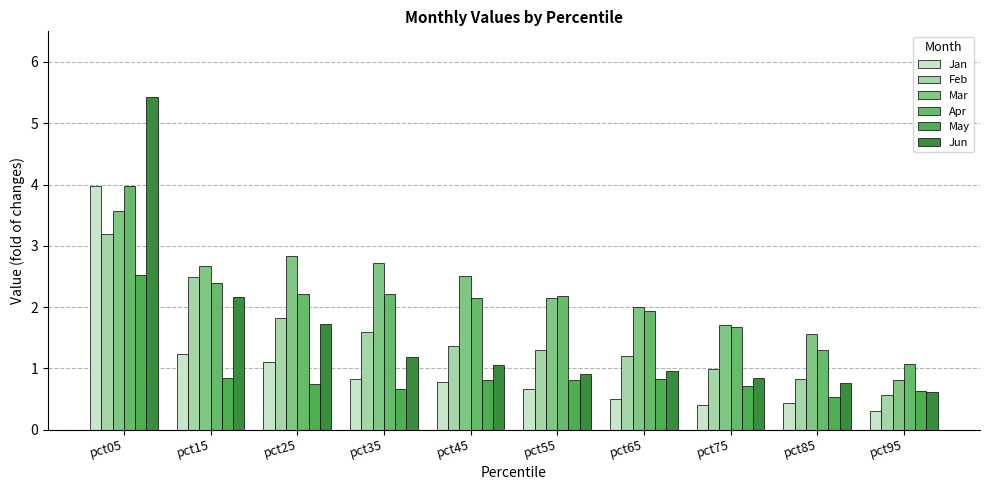

True or false: May has a value of 0.7 at pct25.

True